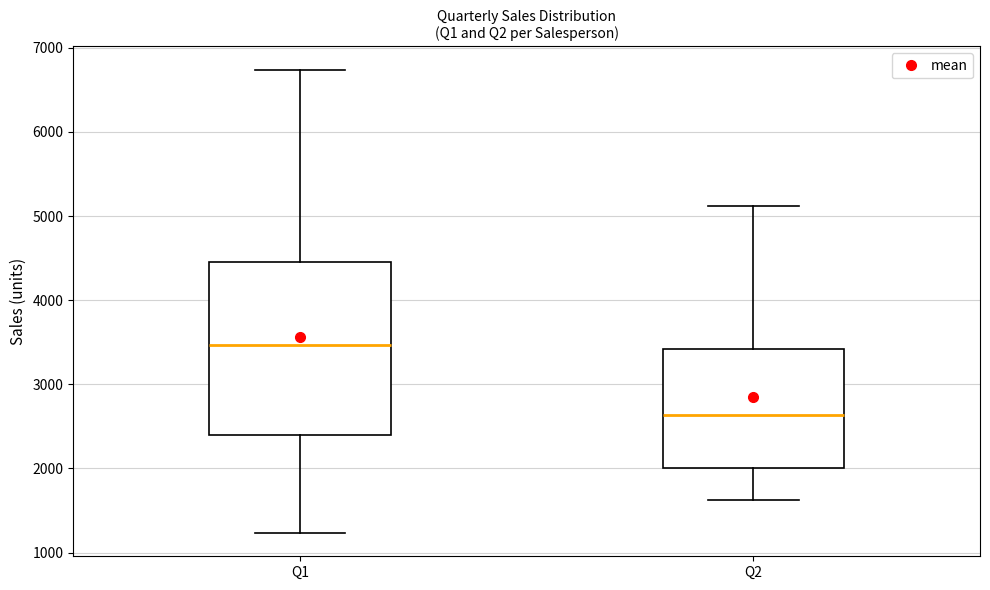

Where is the lower edge of the box for Q2 on the y-axis? The values are not printed on the chart, so give them approximately, as read against the axis.

2000